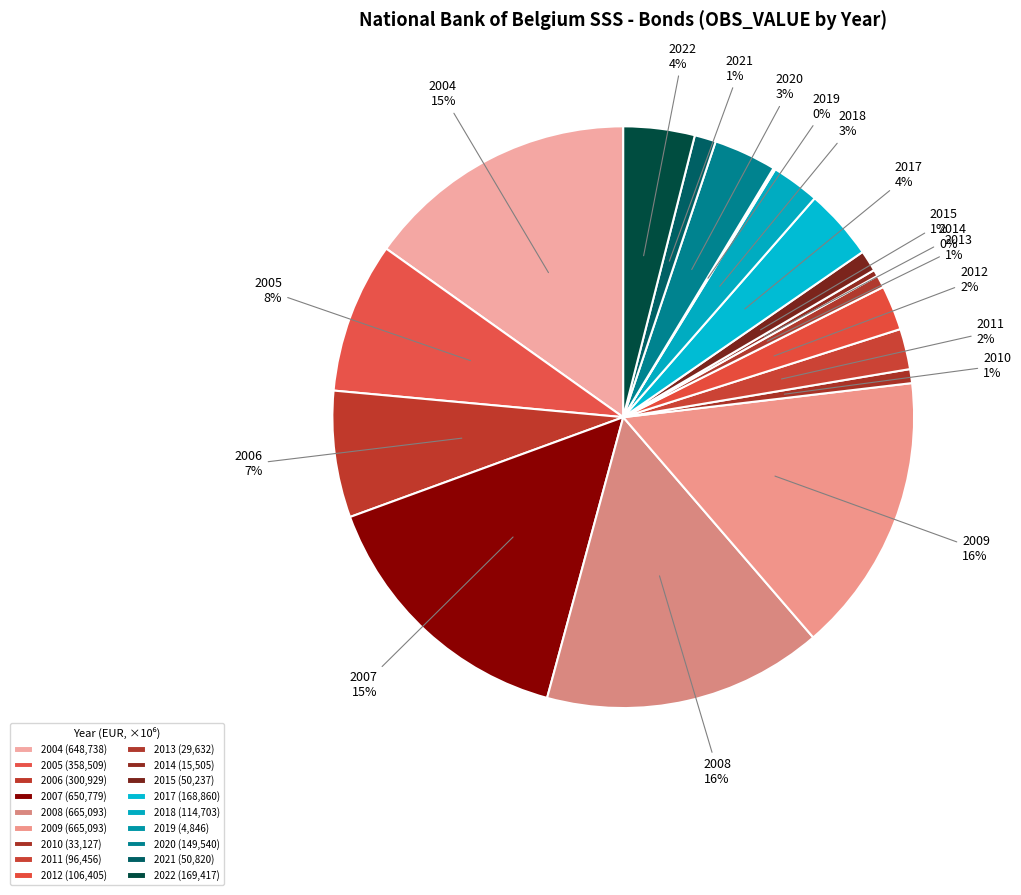

To the nearest percent, what is the combined percentage of 2015 and 2013?

2%